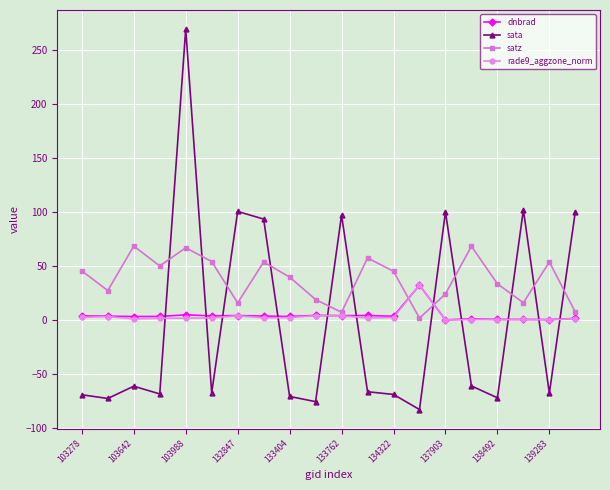

What is the greatest value displayed?

269.2